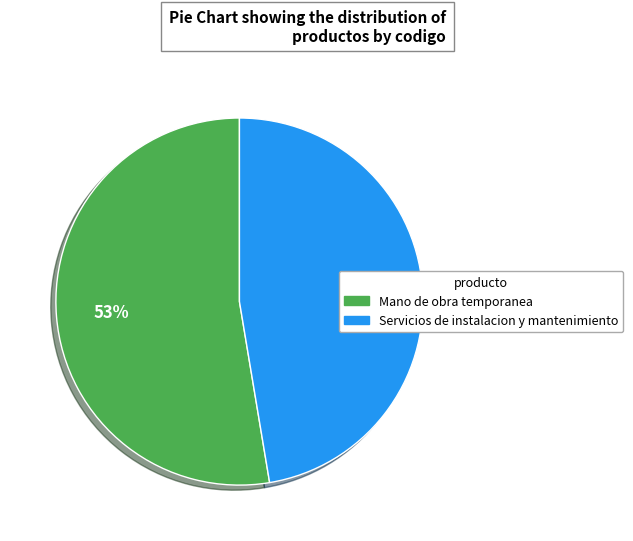

Do Mano de obra temporanea and Servicios de instalacion y mantenimiento together represent more than half of the pie?

Yes